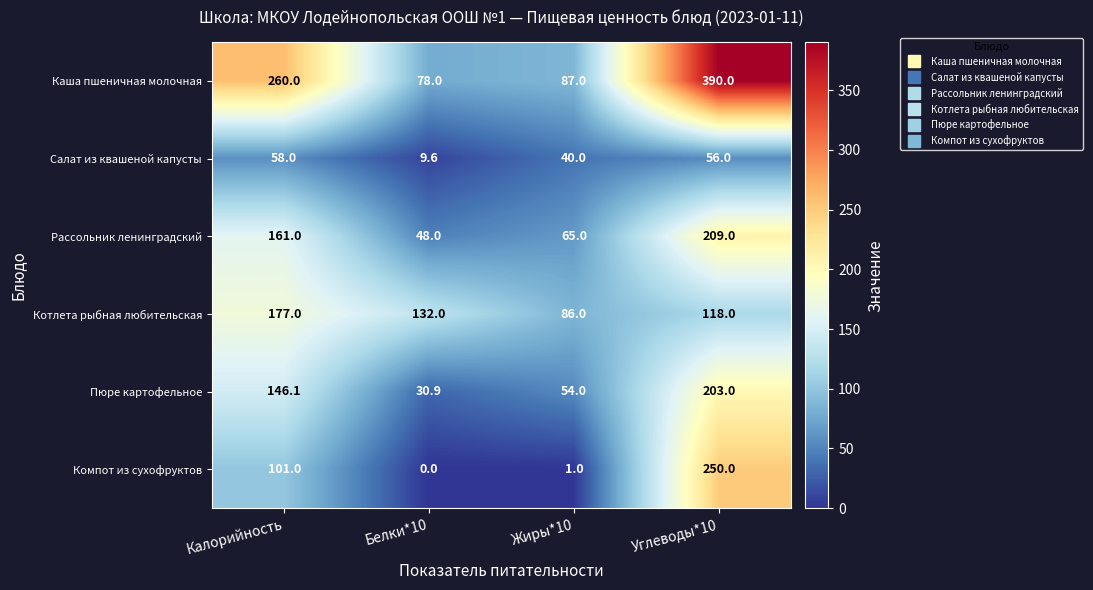

At which label is Пюре картофельное closest to 116?

Калорийность